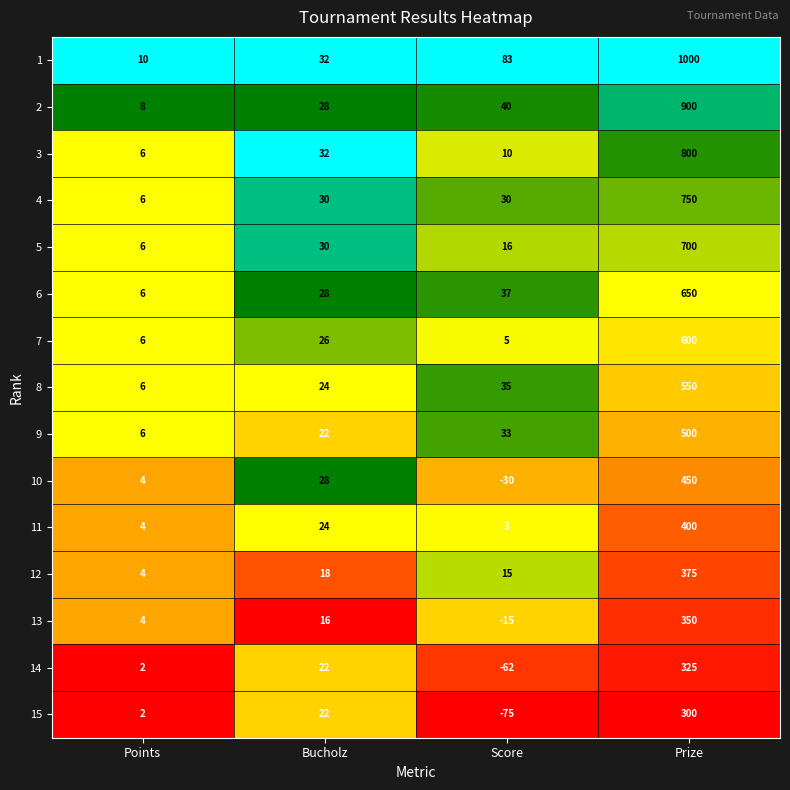

How many categories are shown in the chart?

4